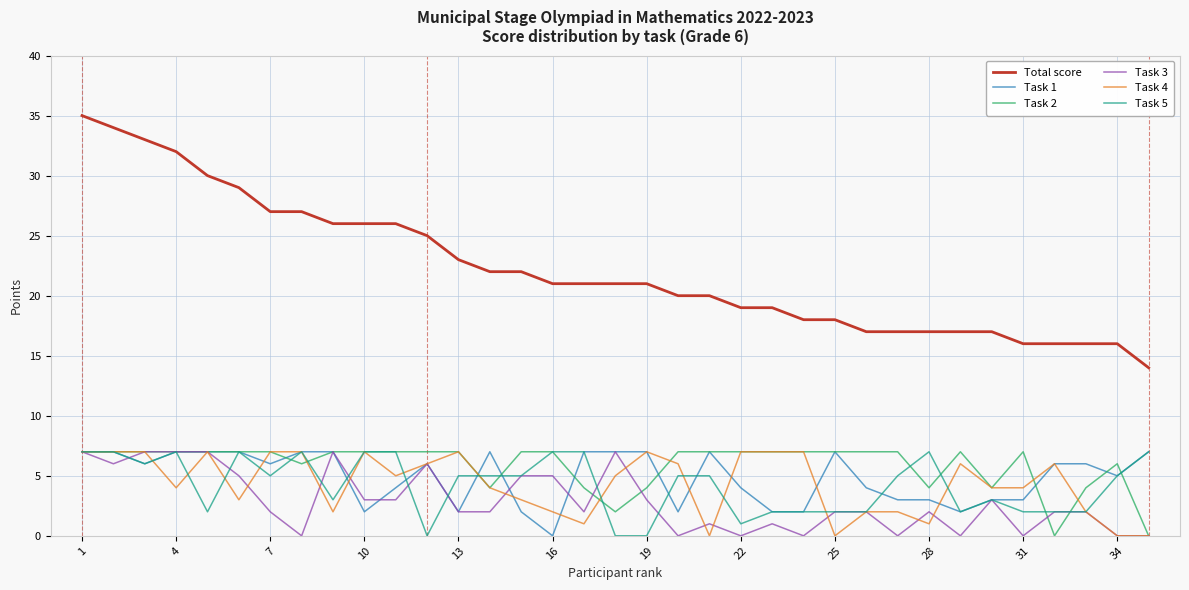

Which series has the largest total across all categories?

Total score